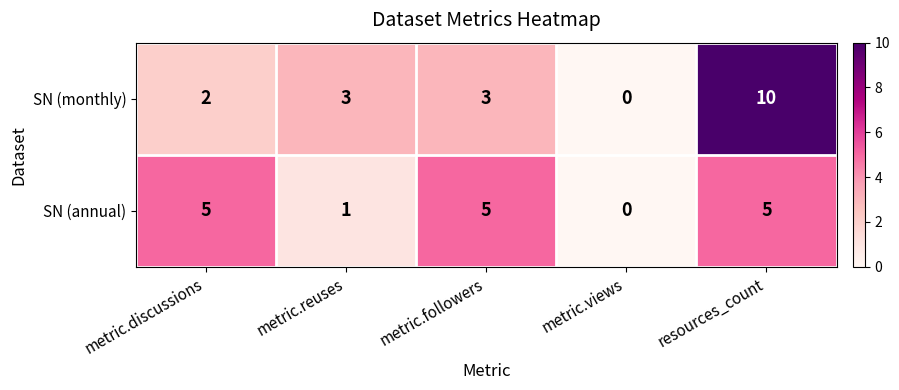

Rank the series by their maximum value, from lowest to highest.

SN (annual), SN (monthly)